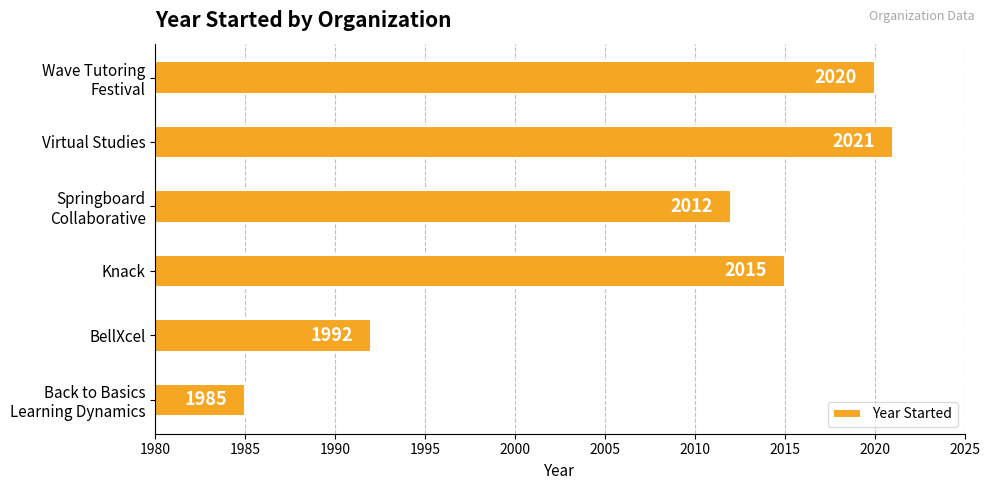

What is the average value?

2008